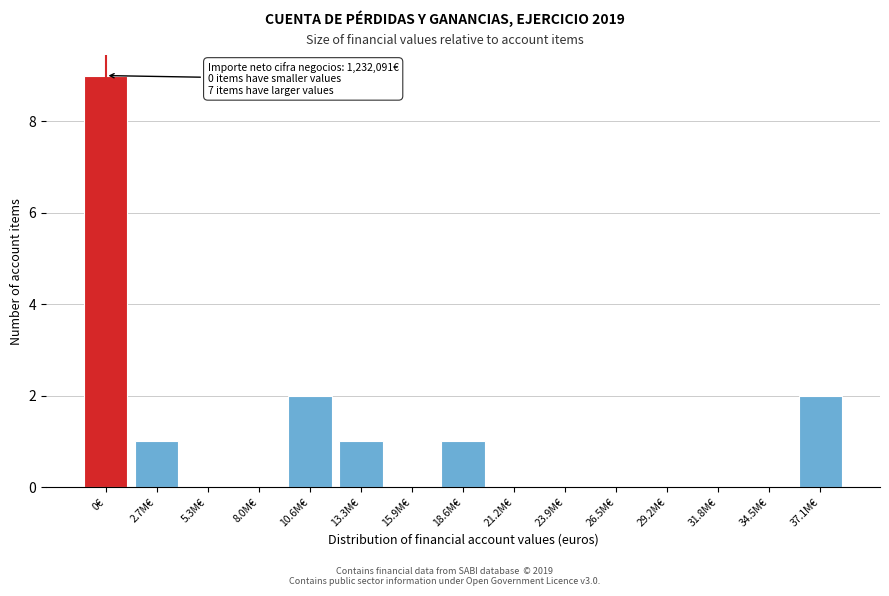

Reading right to left, list all the values displayed in this chart.

37.1M€=2	34.5M€=0	31.8M€=0	29.2M€=0	26.5M€=0	23.9M€=0	21.2M€=0	18.6M€=1	15.9M€=0	13.3M€=1	10.6M€=2	8.0M€=0	5.3M€=0	2.7M€=1	0€=9